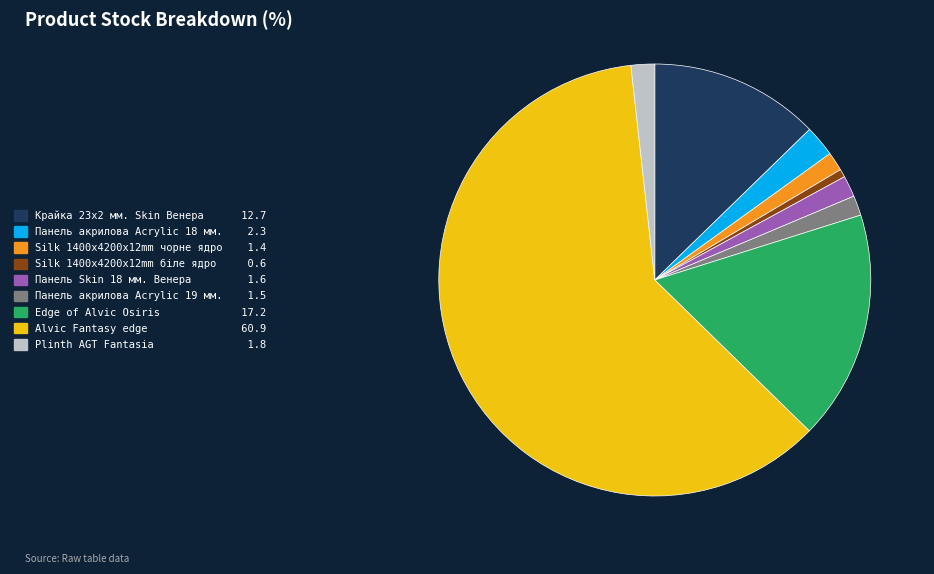

True or false: Панель акрилова Acrylic 18 мм. 2.3 accounts for 8% of the total.

False